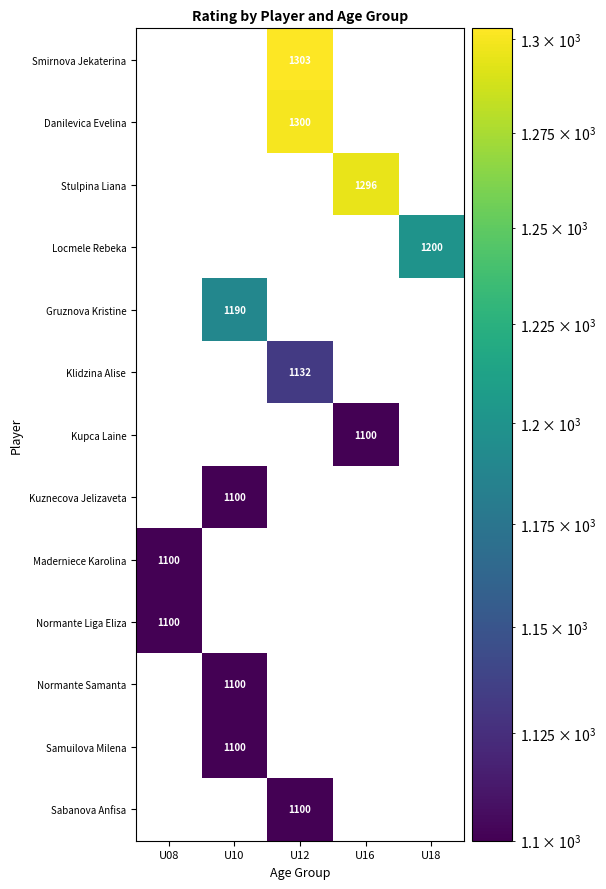

True or false: Kupca Laine has a value of 302 at U16.

False